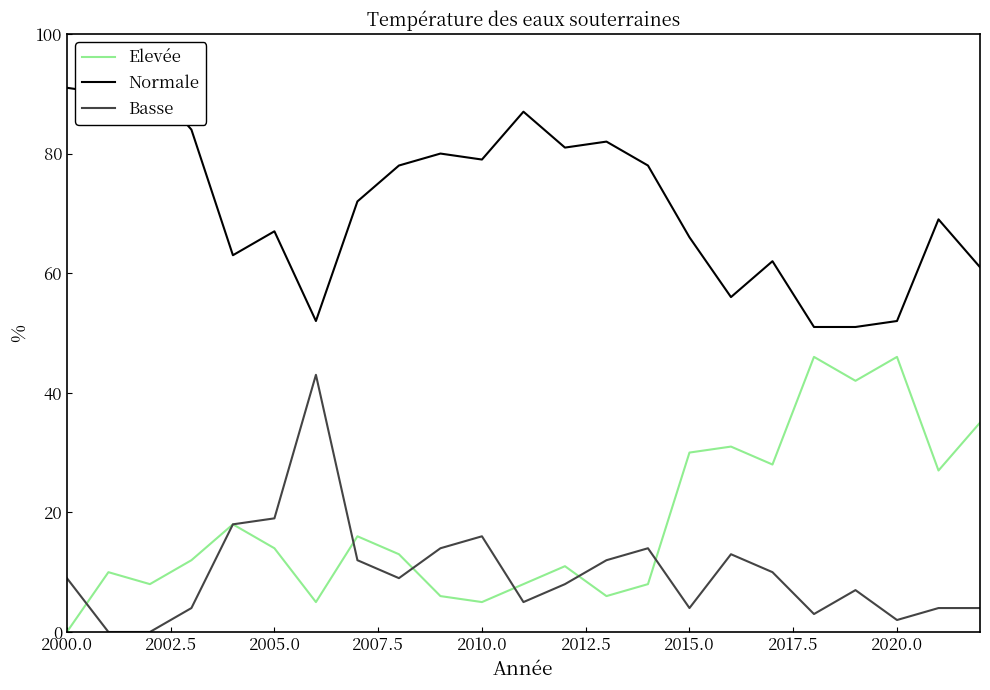

How many interior local peaks does the Elevée series have?

7